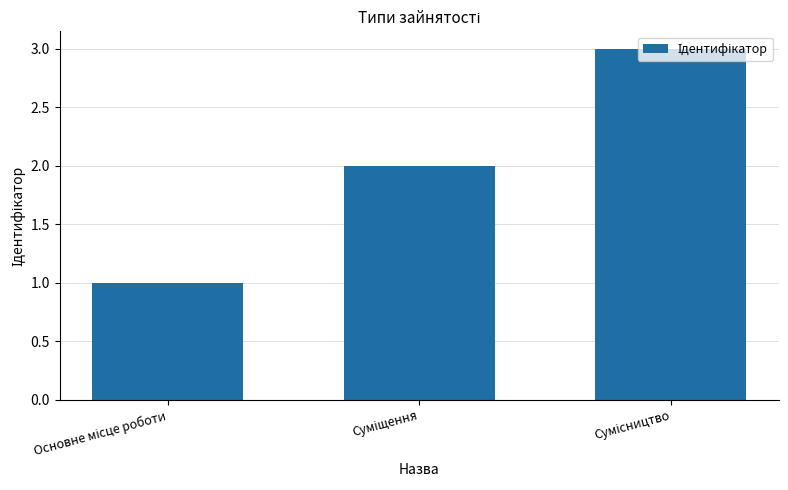

What is the sum of all values?

6